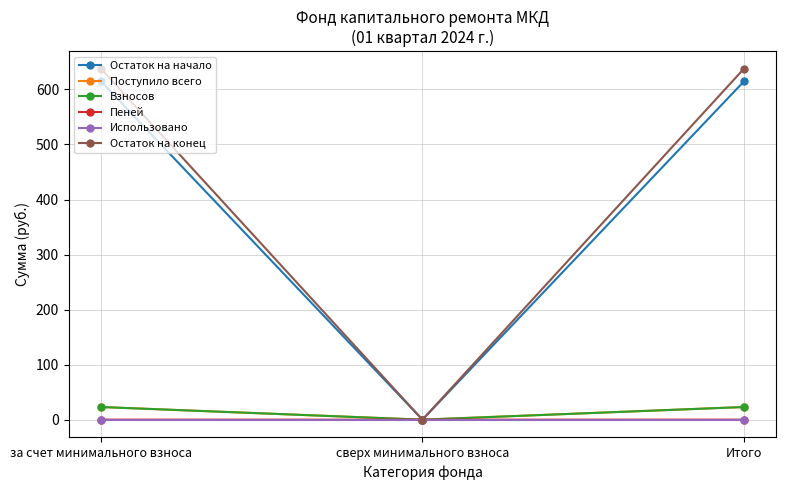

Which series changed the most between сверх минимального взноса and Итого?

Остаток на конец